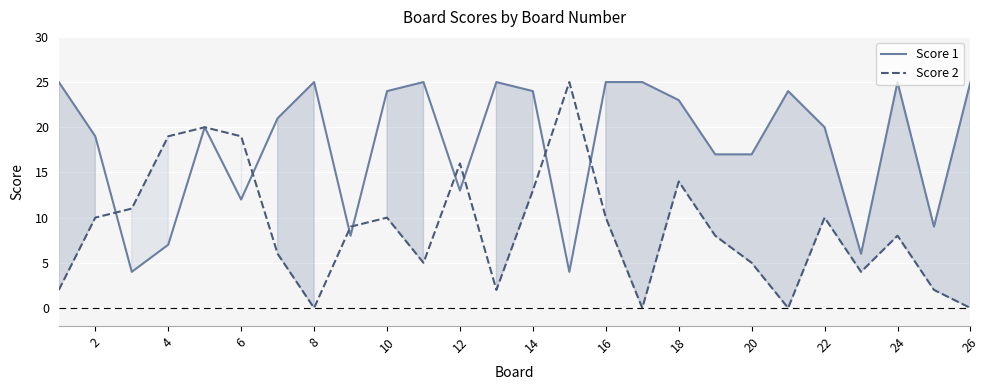

What is the maximum value shown in the chart?

25